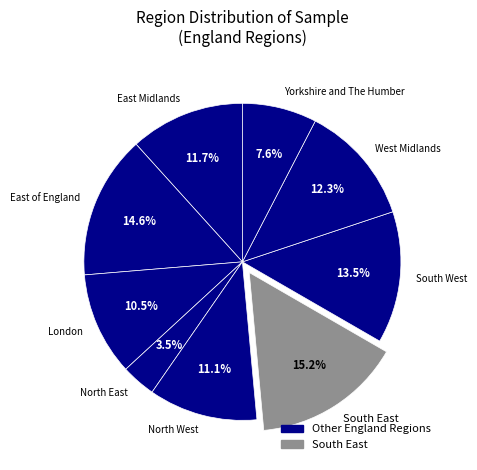

Which has a higher value, North West or West Midlands?

West Midlands